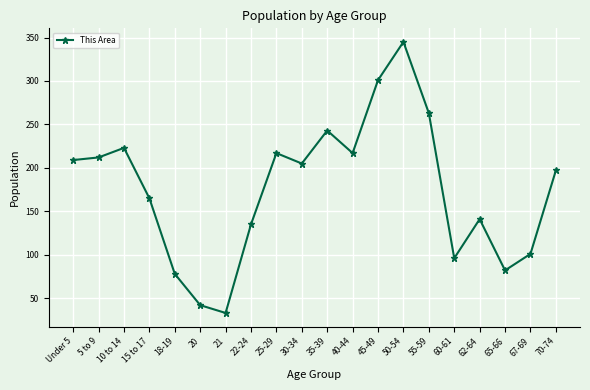

What is the value of the 19th point from the left?

101